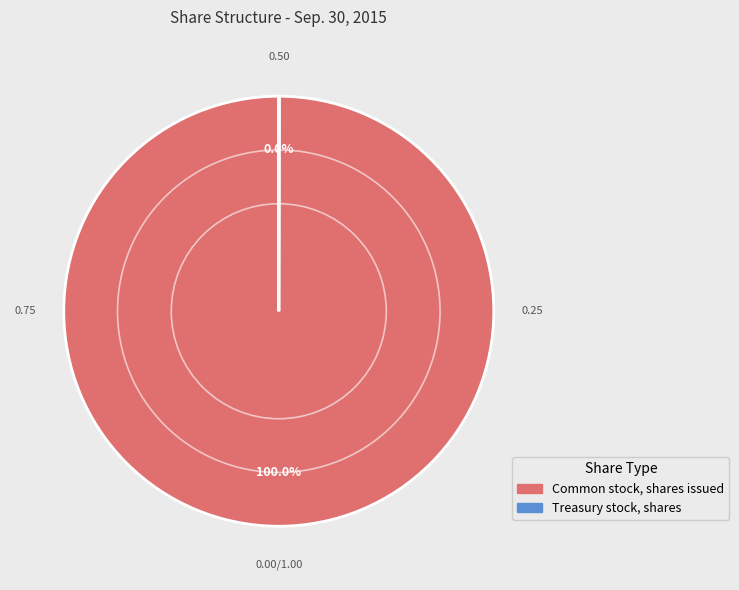

To the nearest percent, what percentage of the pie is Common stock, shares issued?

100%